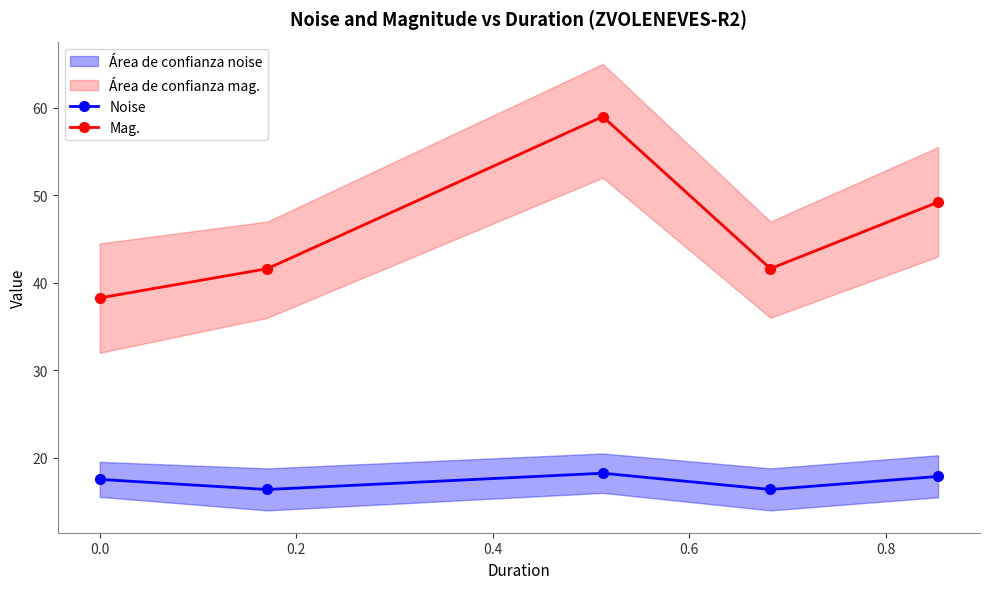

What is the maximum value for Mag.?

59.0